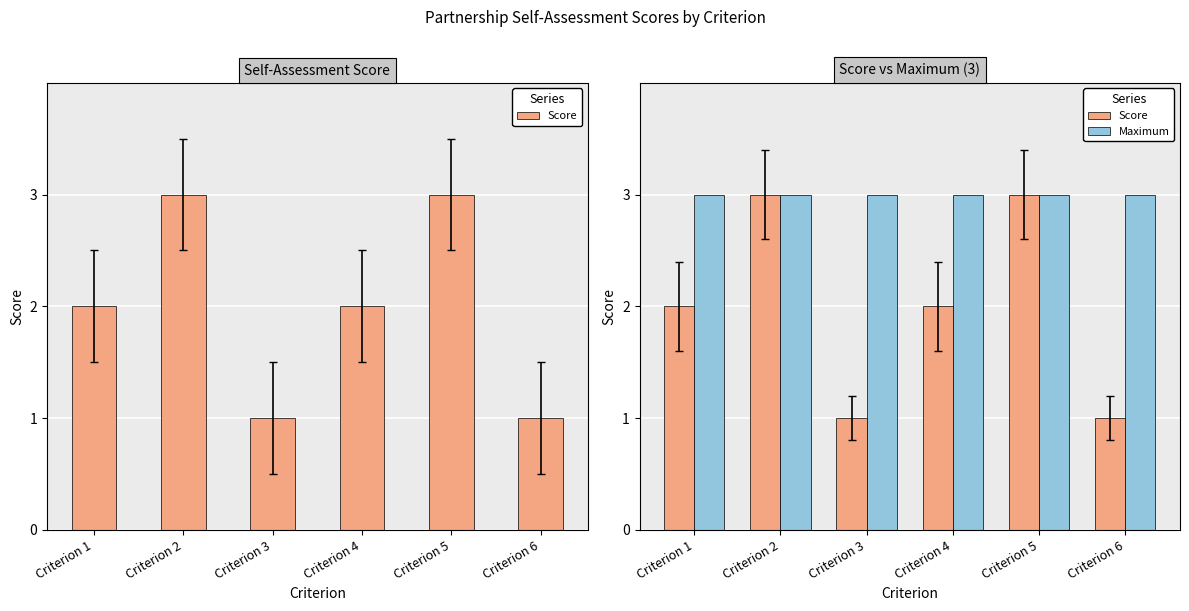

Which series changed the most between Criterion 1 and Criterion 5?

Score